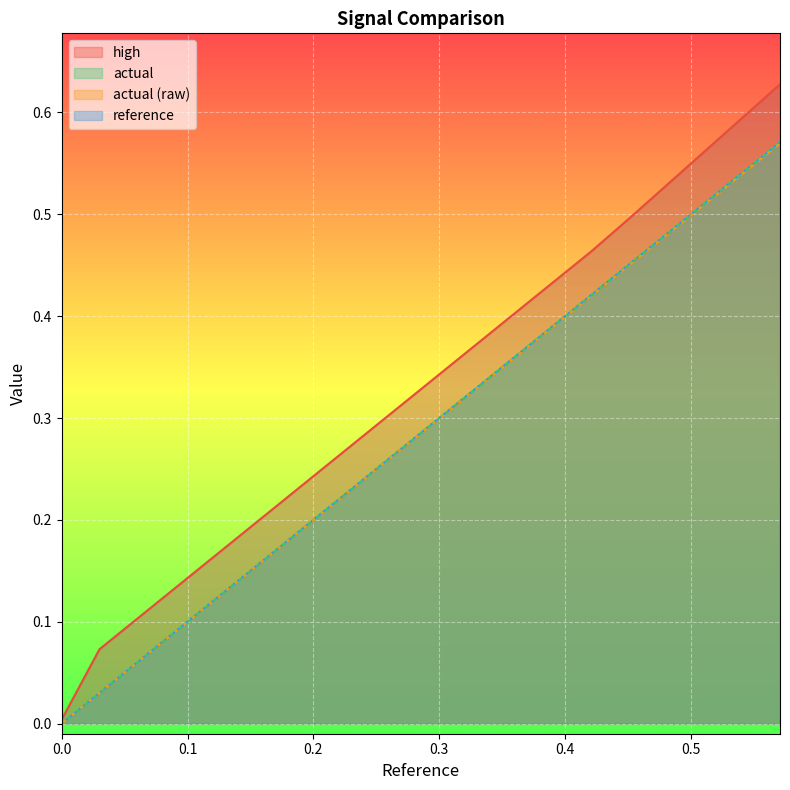

What are all the series names shown in the legend?

reference, actual, high, actual (raw)